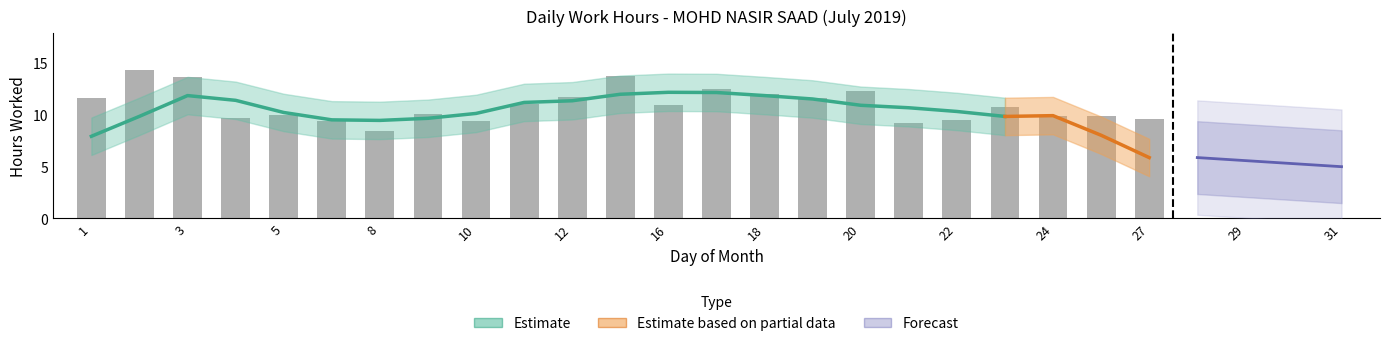

True or false: the data shows 11.7 at 12.

True